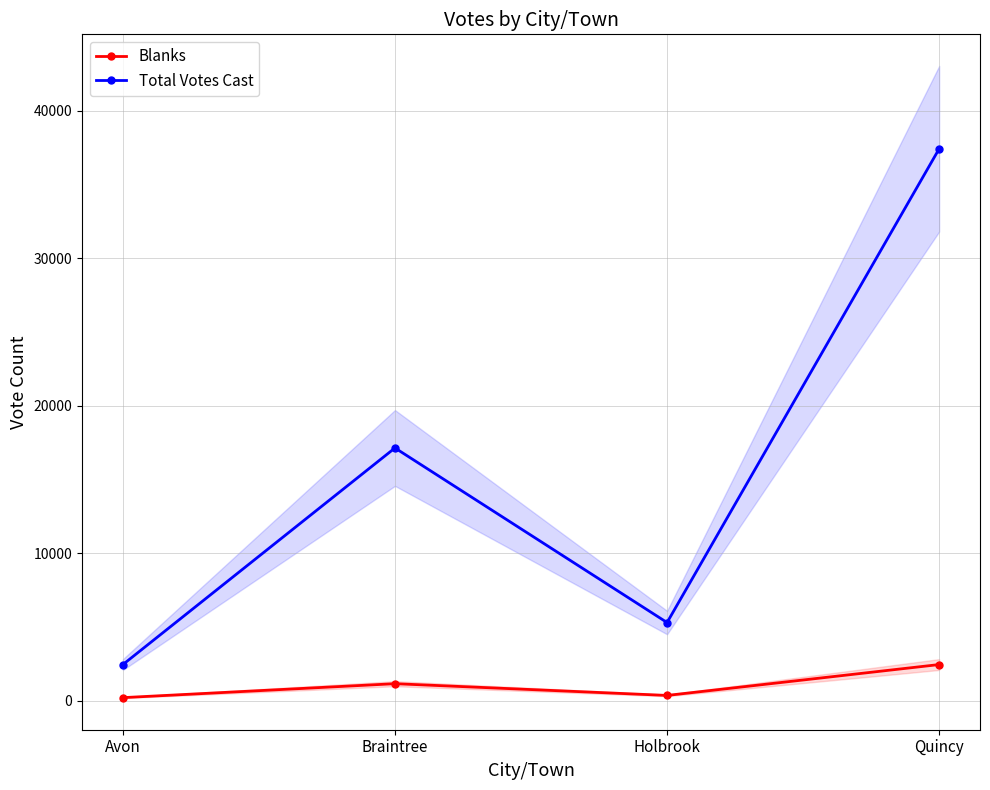

What is the difference between the highest and lowest values at Braintree?

15977